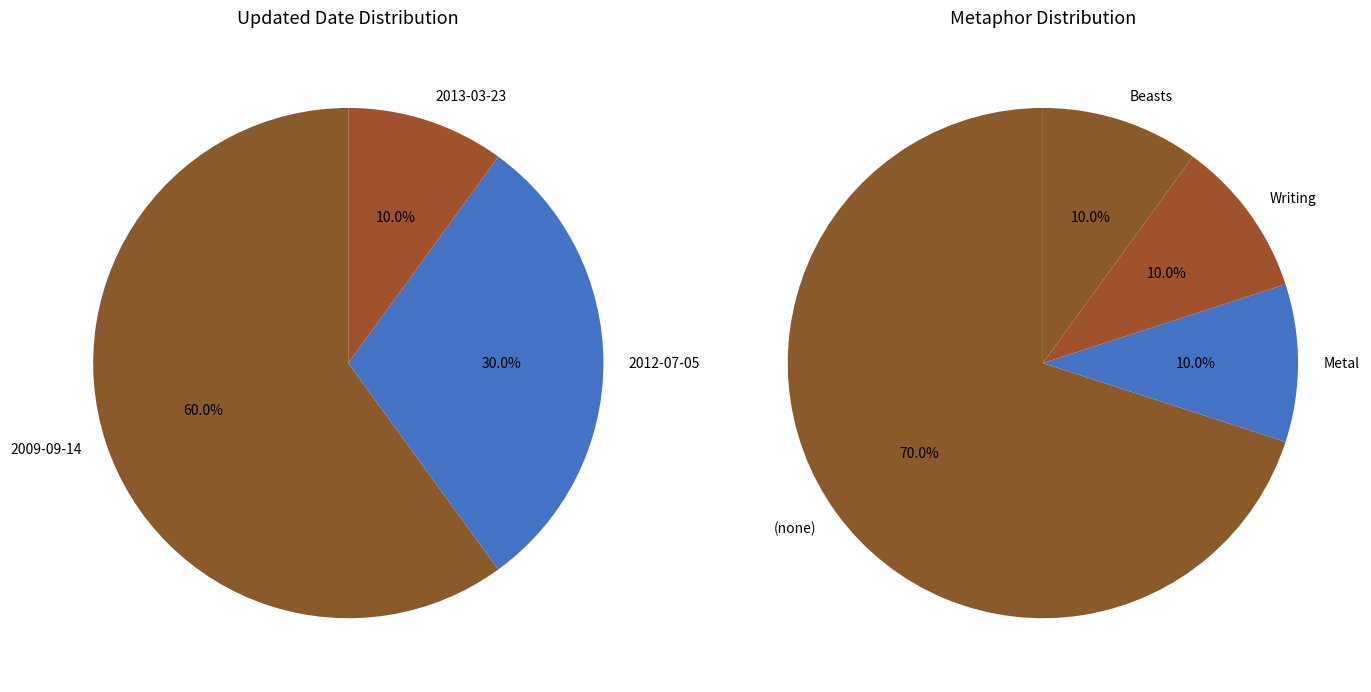

Between 2009-09-14 and 2009-09-14, which is larger?

2009-09-14